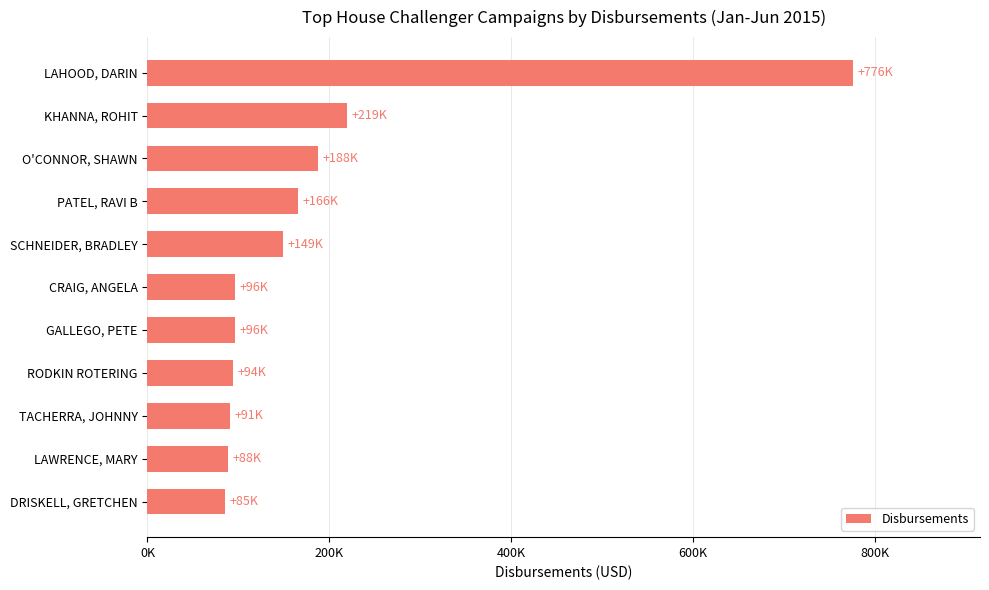

List the labels in order of value, smallest first.

DRISKELL, GRETCHEN, LAWRENCE, MARY, TACHERRA, JOHNNY, RODKIN ROTERING, GALLEGO, PETE, CRAIG, ANGELA, SCHNEIDER, BRADLEY, PATEL, RAVI B, O'CONNOR, SHAWN, KHANNA, ROHIT, LAHOOD, DARIN